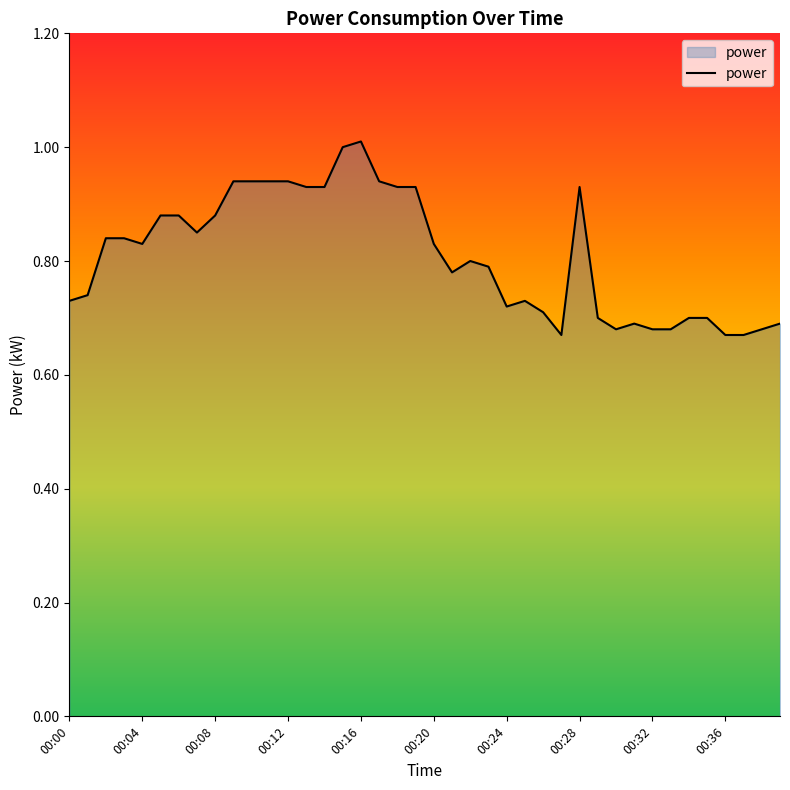

What is the sum of all values?

32.4